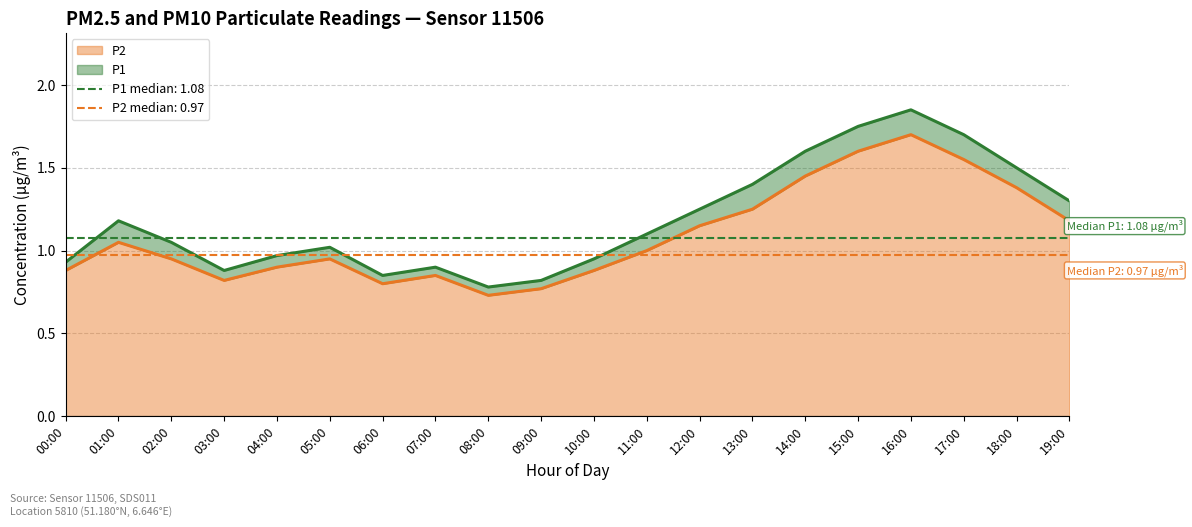

True or false: P1 and P2 intersect in this chart.

False